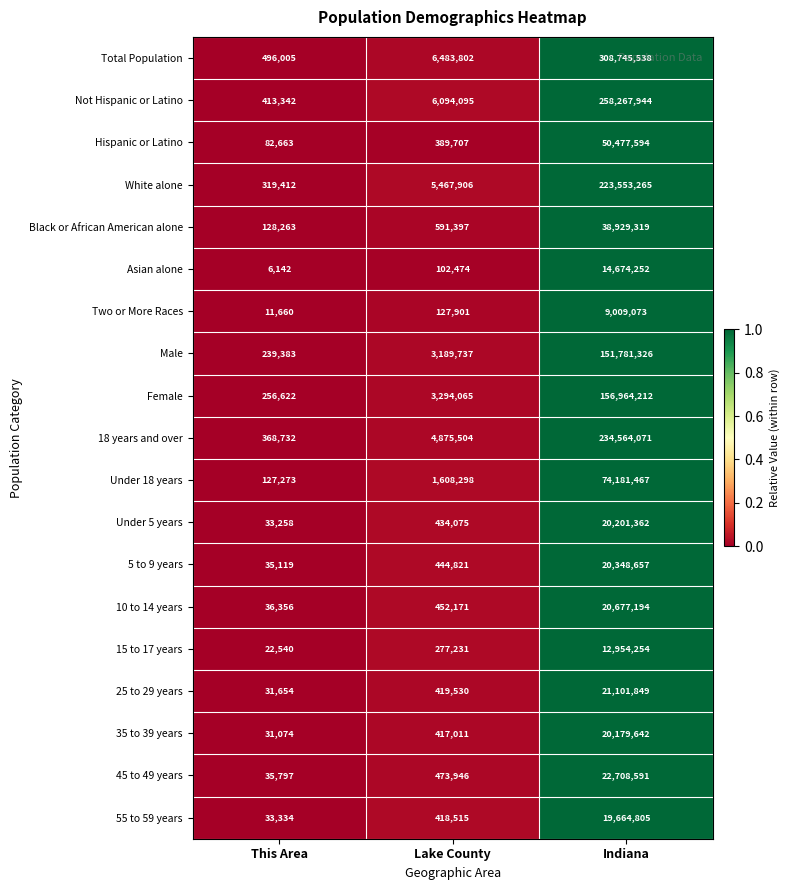

The value of 5 to 9 years at Indiana is 20348657. True or false?

True